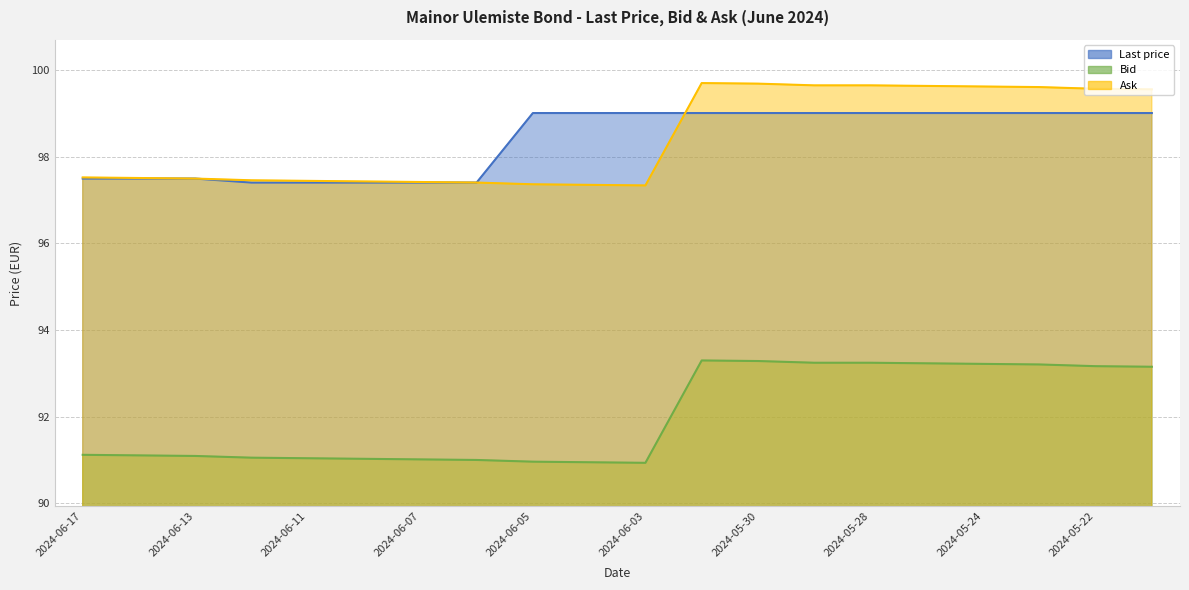

What is the sum of the Last price values at 2024-06-04 and 2024-05-29?

198.0